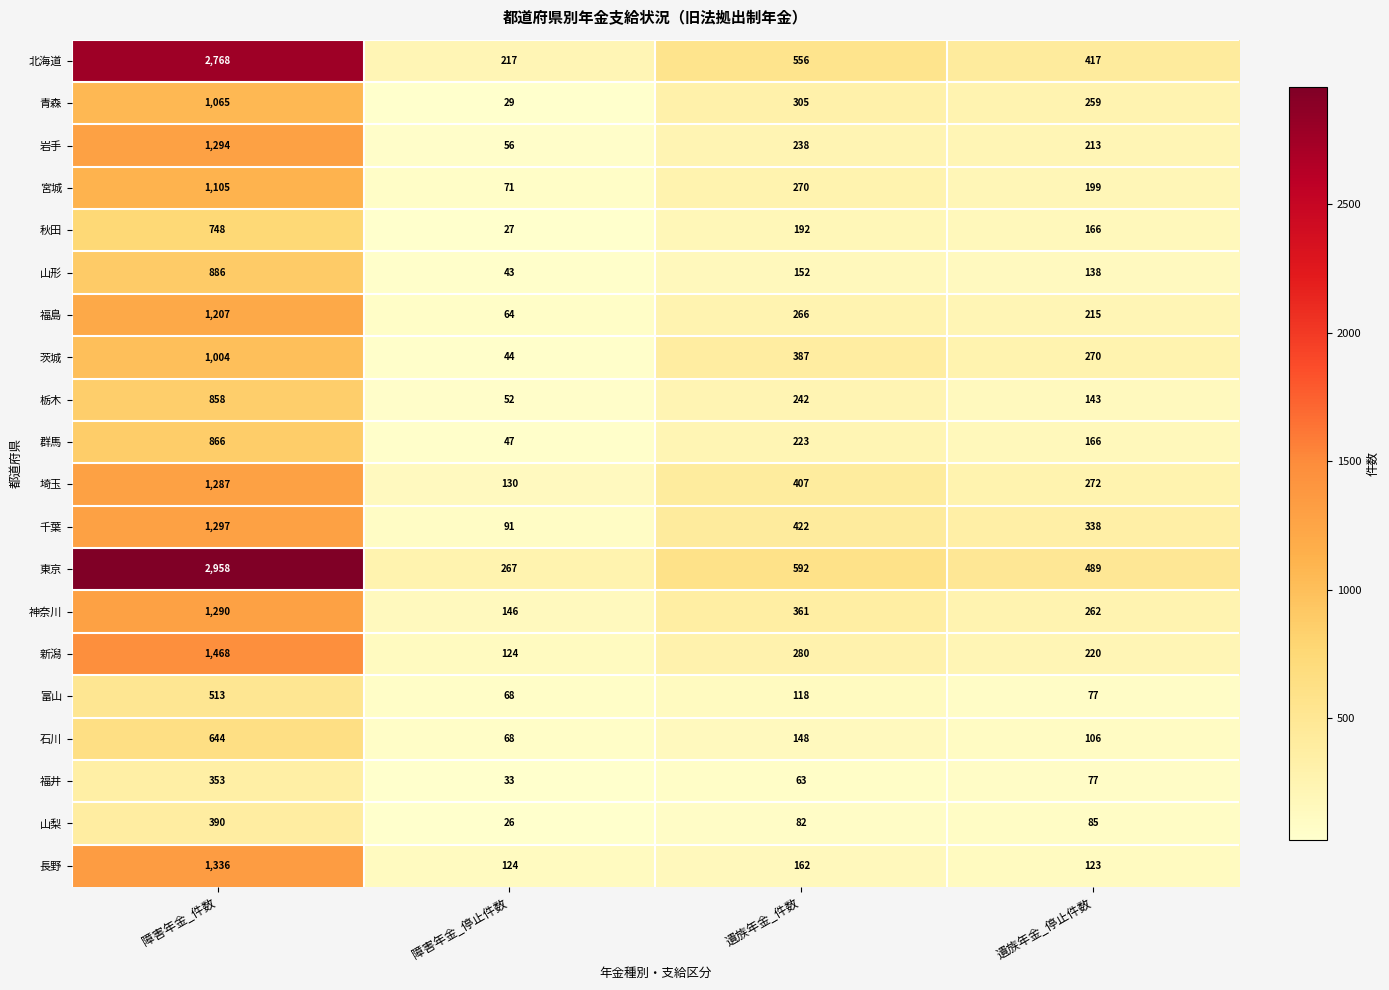

What is the total value across all series at 遺族年金_件数?

5466